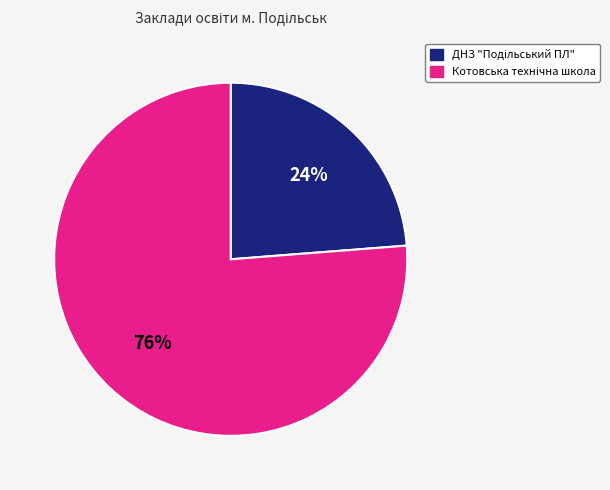

To the nearest percent, what is the average slice percentage?

50%